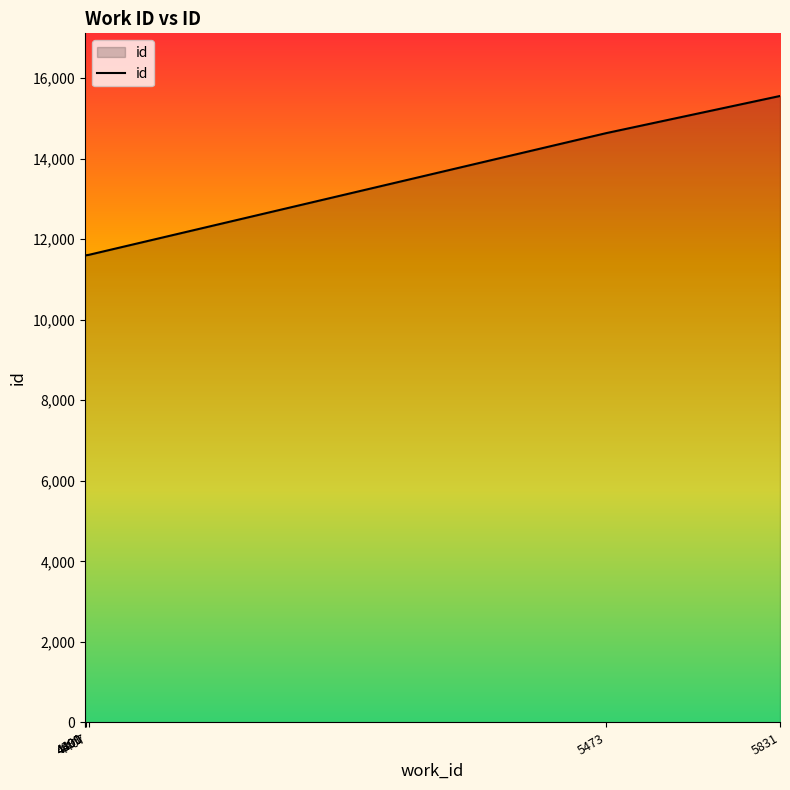

True or false: the data has more than 1 interior local peaks.

False